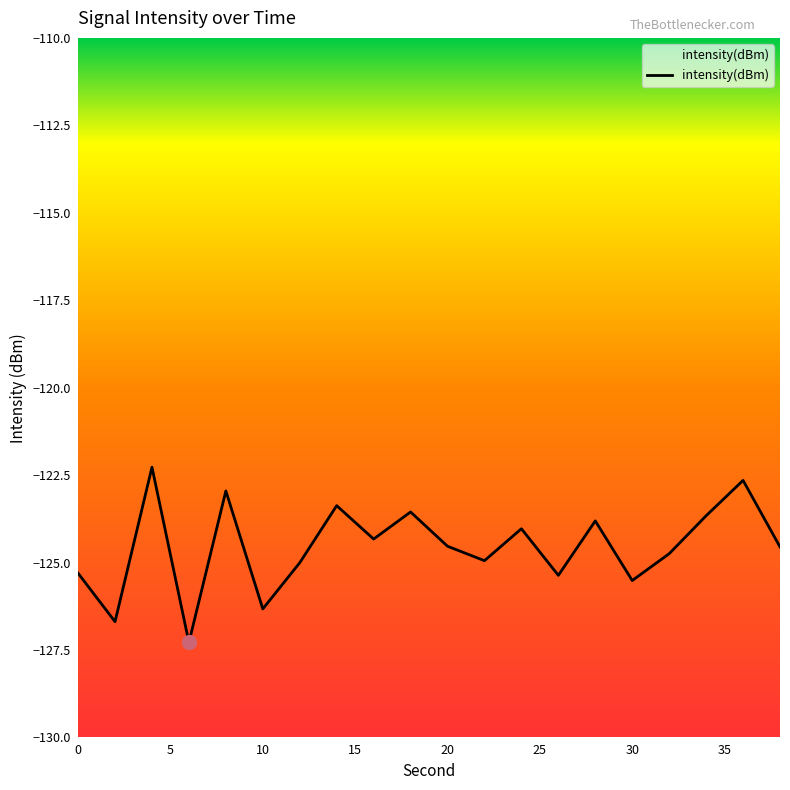

The chart shows a value of -123.7 at 34. True or false?

True